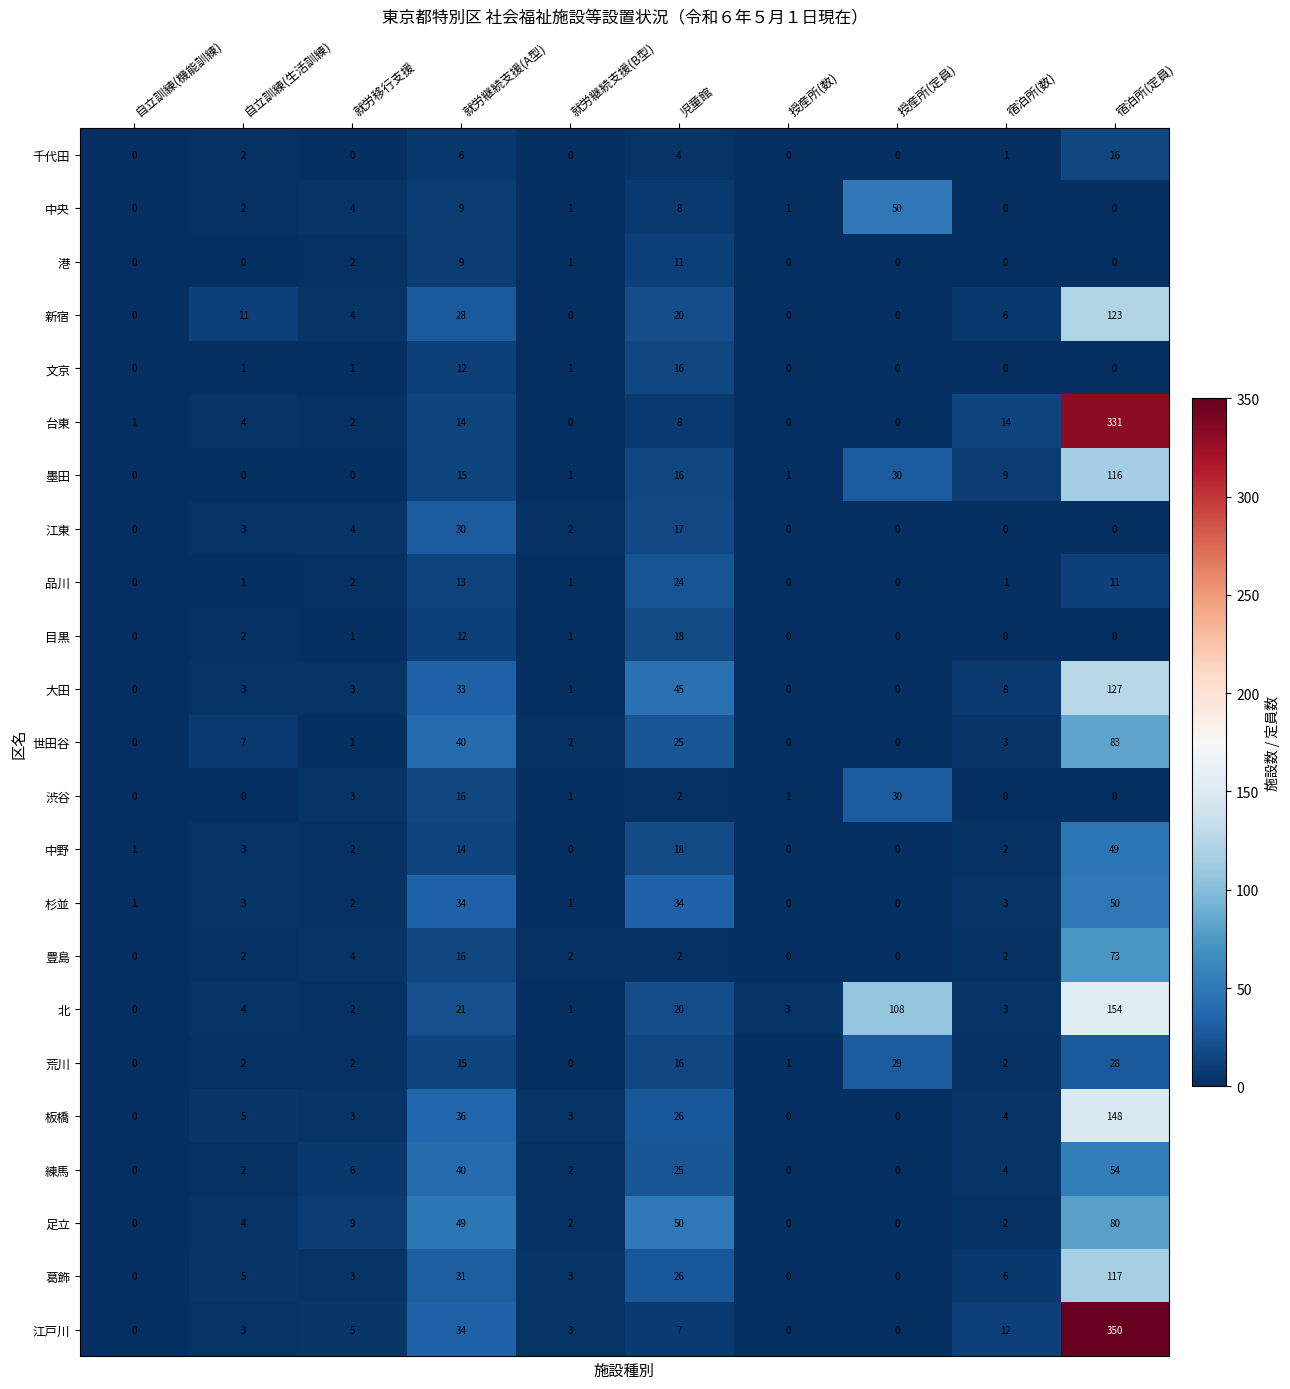

What is the sum of all 中央 values?

75